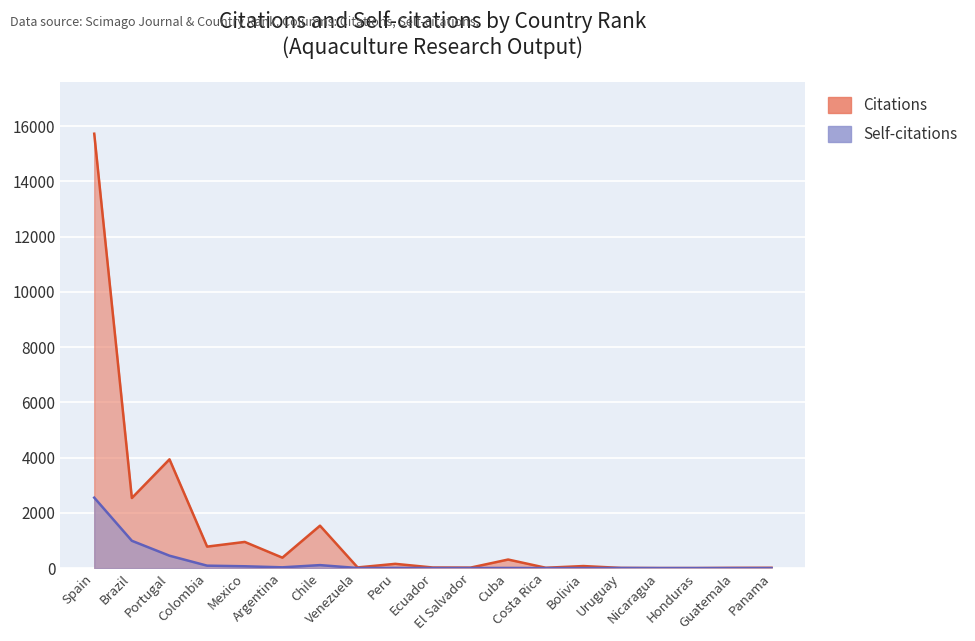

What are all the series names shown in the legend?

Citations, Self-citations